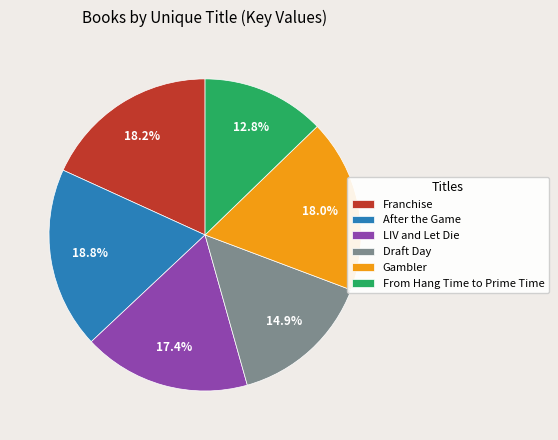

What is the smallest slice in the pie chart?

From Hang Time to Prime Time